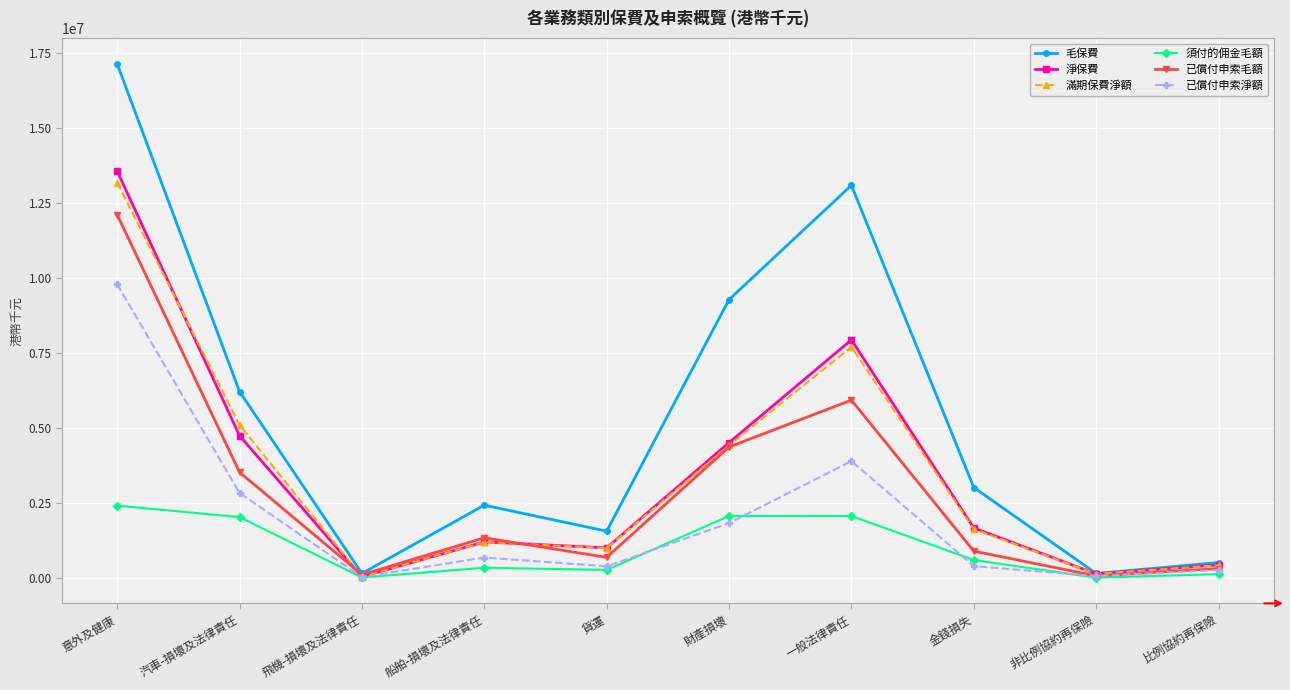

Which series has the widest spread of values?

毛保費